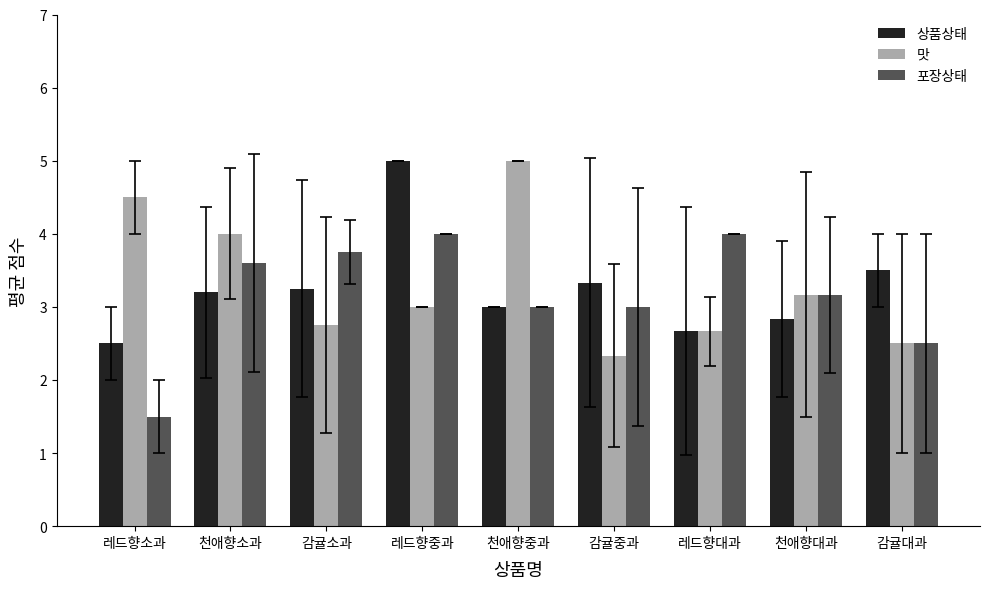

Is the value of 포장상태 at 천애향대과 greater than the value of 맛 at 감귤소과?

Yes